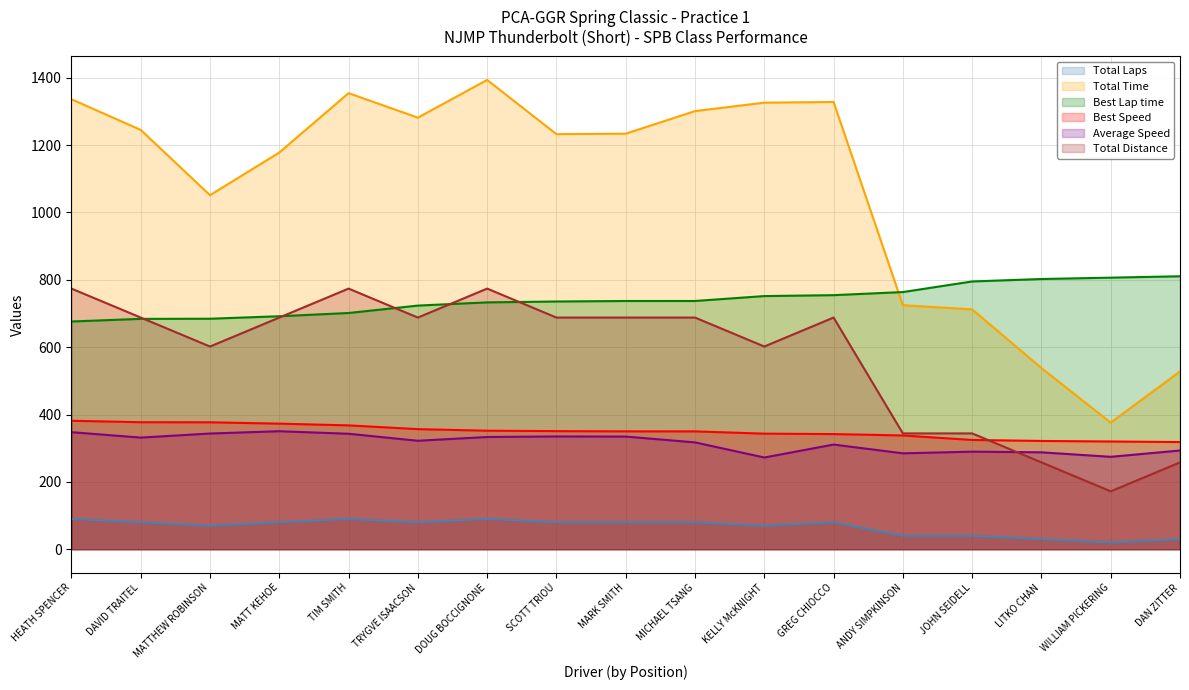

What is the sum of all Average Speed values?

5371.0